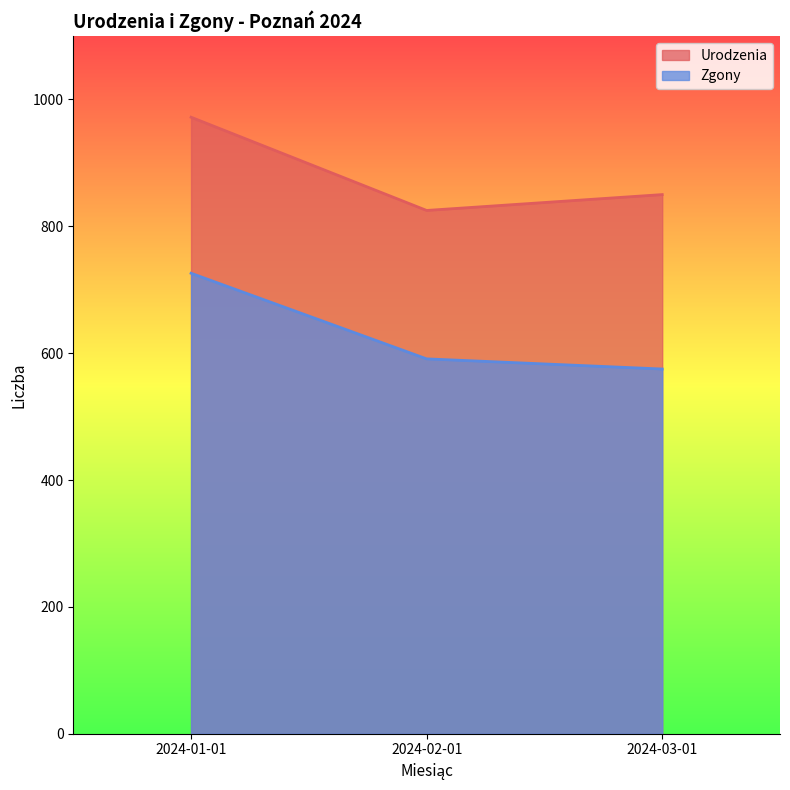

What position from the right is 2024-01-01?

3